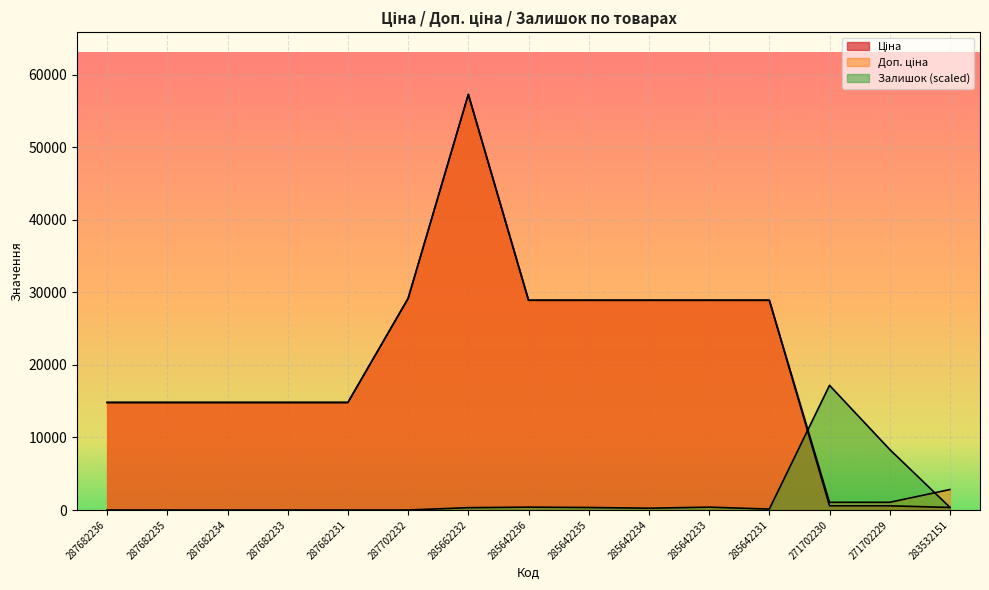

What are all the series names shown in the legend?

Ціна, Доп. ціна, Залишок